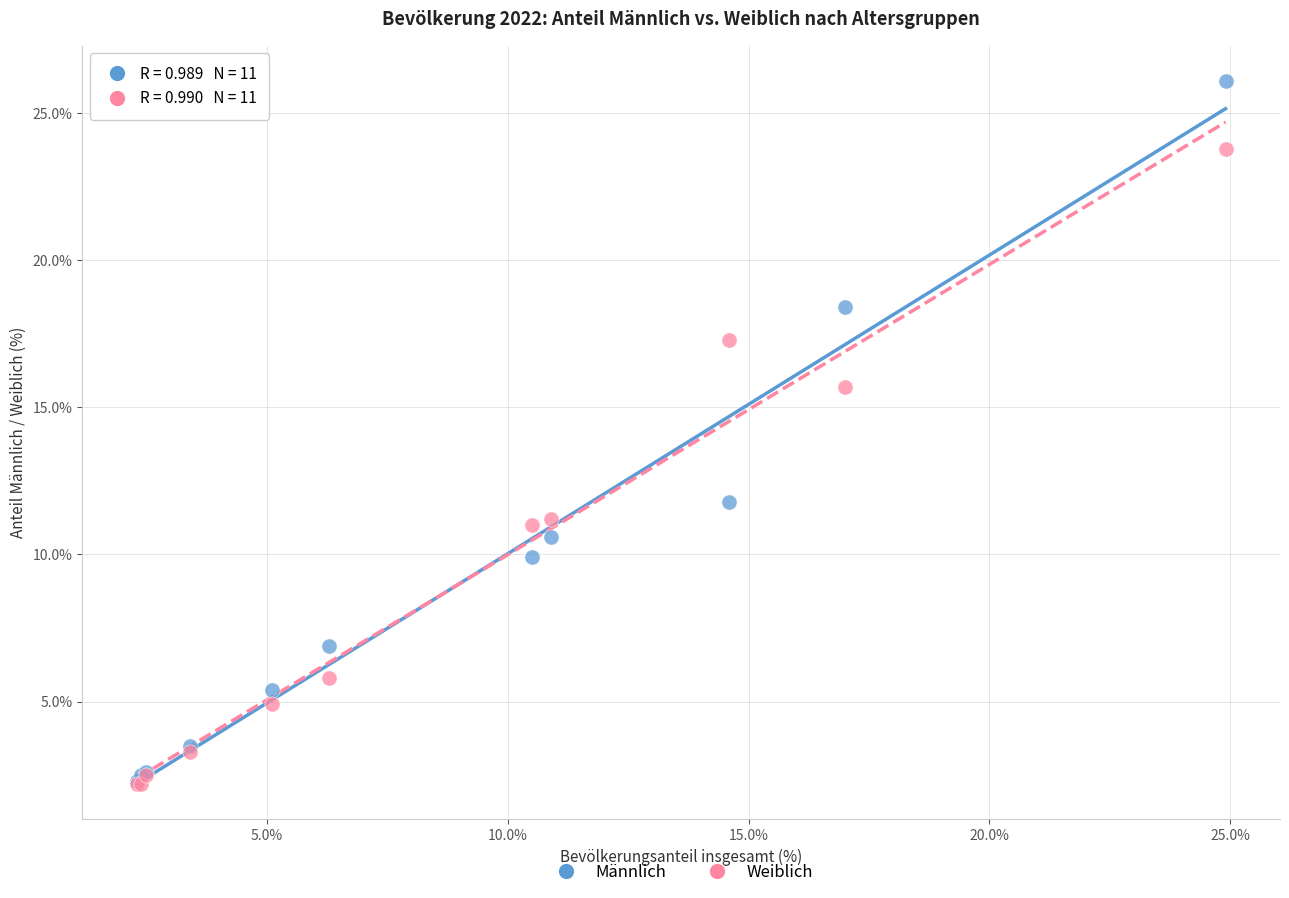

Across all series, what Y value is closest to 14?

15.7